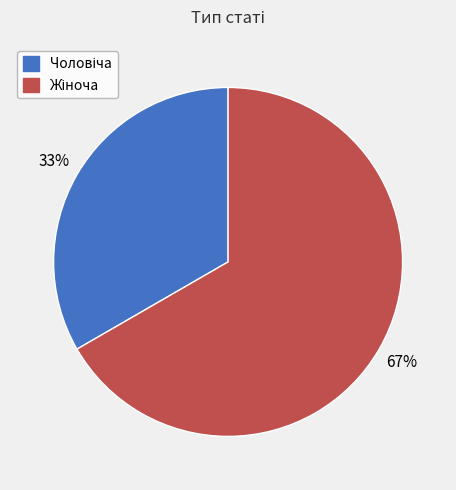

How many segments does this pie chart have?

2